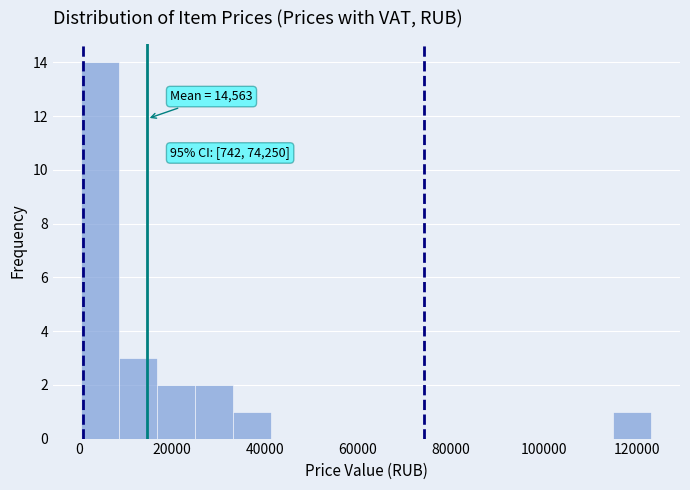

Over which range of the x-axis is the bar tallest?

0 to 8000